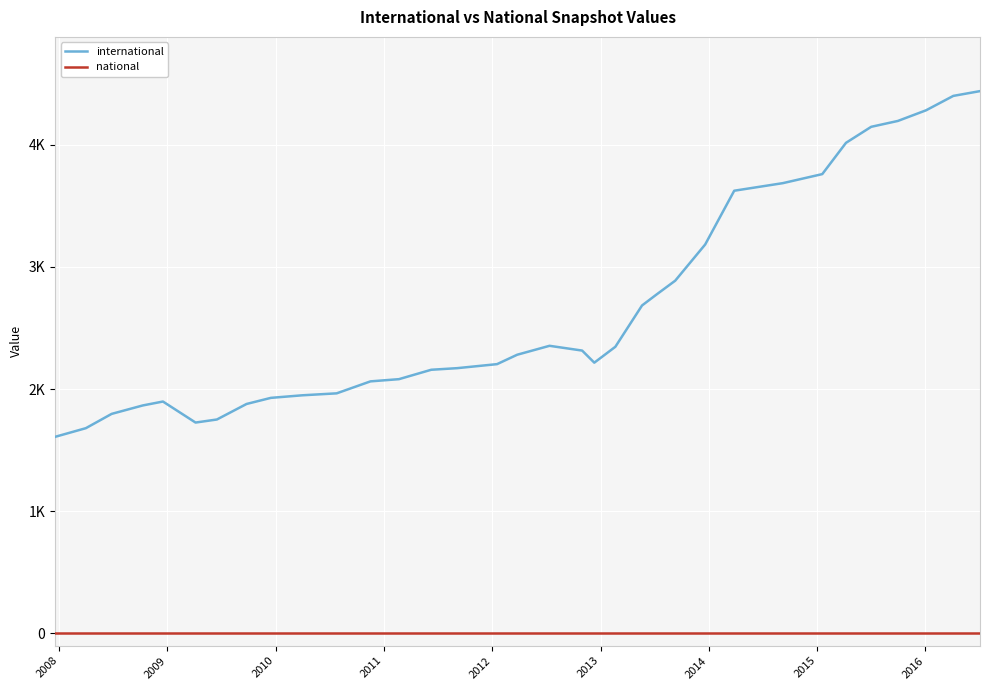

What are all the series names shown in the legend?

international, national